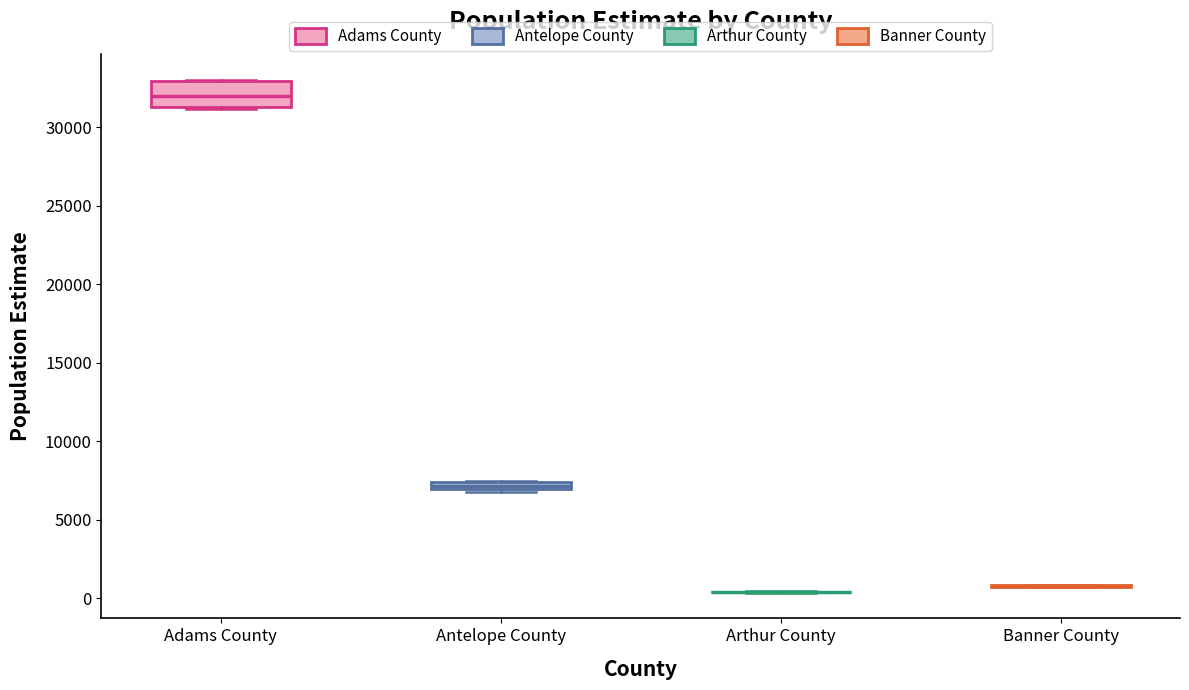

Where is the upper edge of the box for Antelope County on the y-axis? The values are not printed on the chart, so give them approximately, as read against the axis.

7500